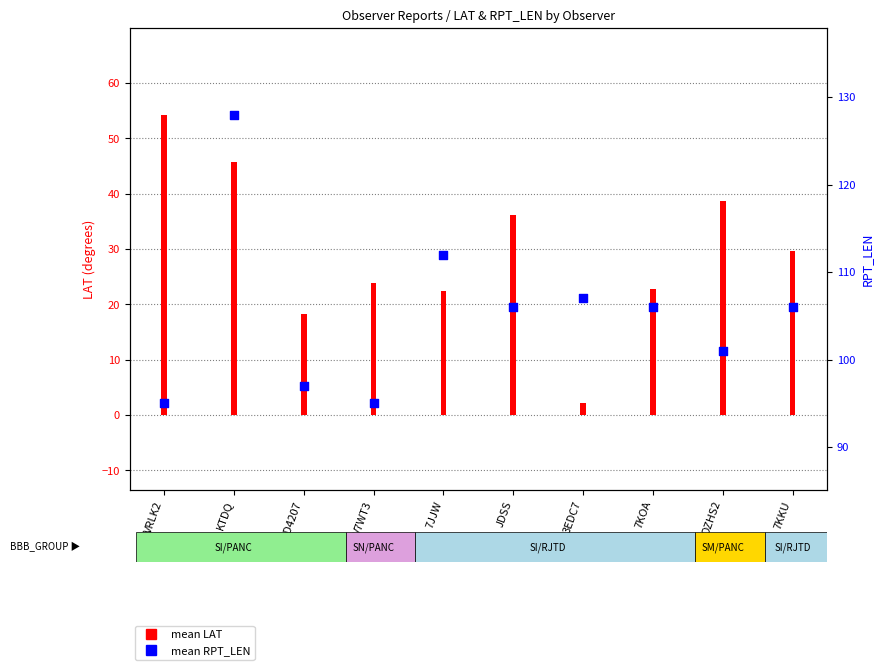

Is the value of mean LAT at V7WT3 greater than the value of mean RPT_LEN at V7WT3?

No